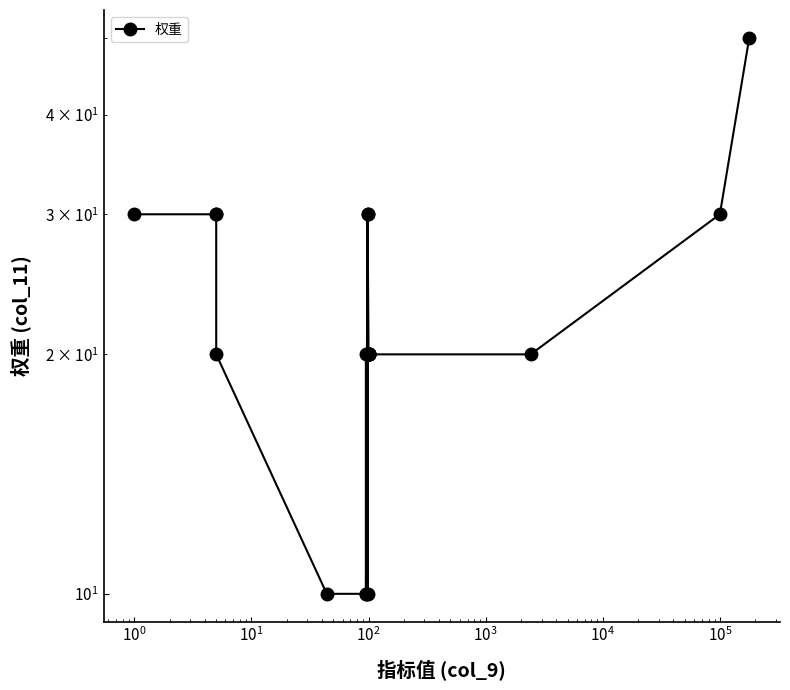

How many values exceed 20?

7